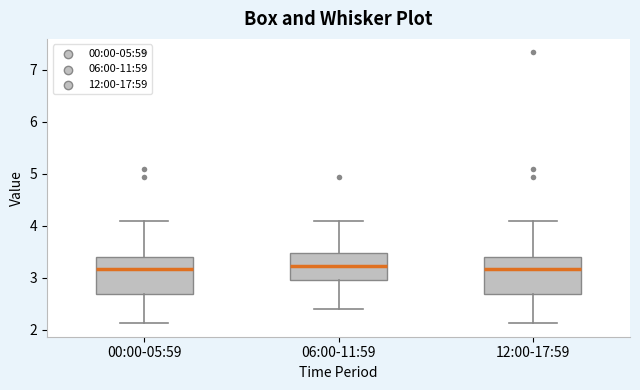

Reading left to right, transcribe this box plot: for each box, give where its median line is, the range the box spans, and where its two whiskers end, as read against the y-axis. The values are not printed on the chart, so give them approximately, as read against the axis.

00:00-05:59: median 3.2, box 2.7 to 3.4, whiskers 2.1 to 4.1
06:00-11:59: median 3.2, box 3.0 to 3.5, whiskers 2.4 to 4.1
12:00-17:59: median 3.2, box 2.7 to 3.4, whiskers 2.1 to 4.1